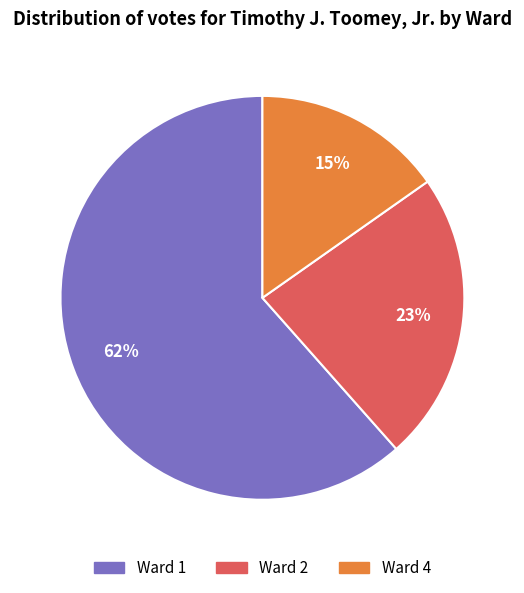

Is it true that Ward 2 is 23% of the pie?

True